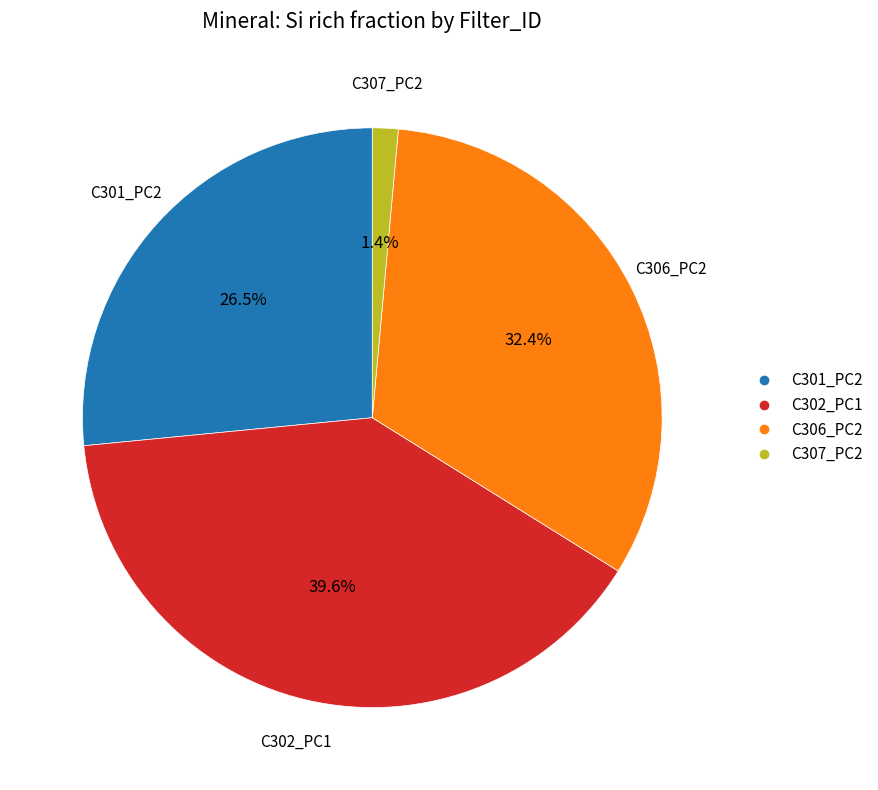

How many segments does this pie chart have?

4